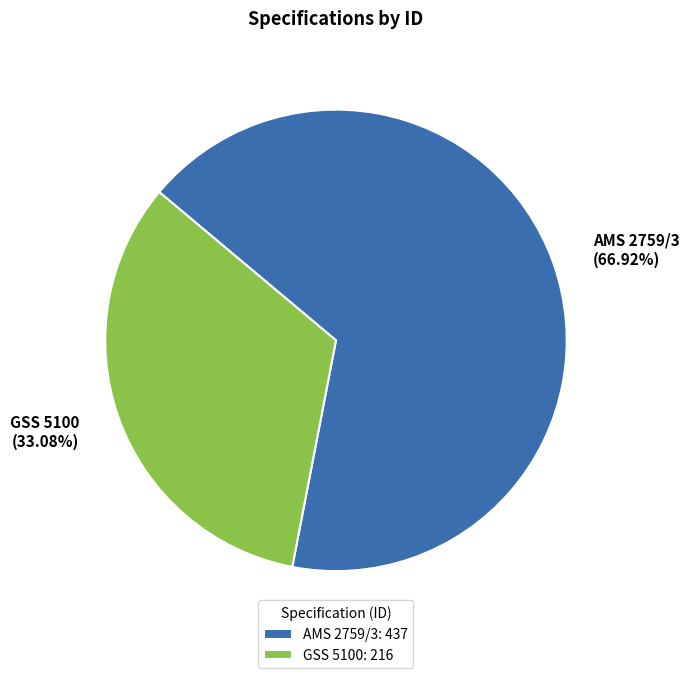

To the nearest percent, what is the combined percentage of GSS 5100 and AMS 2759/3?

100%